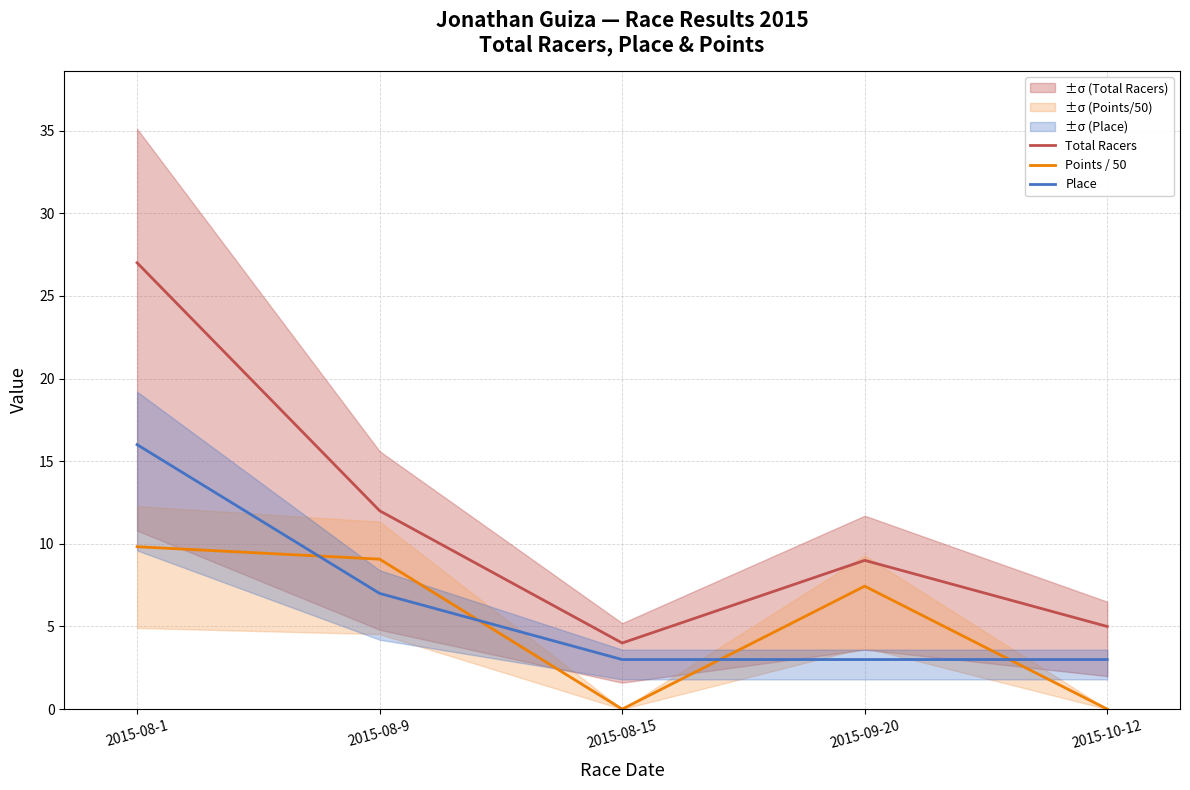

What is the greatest value displayed?

27.0